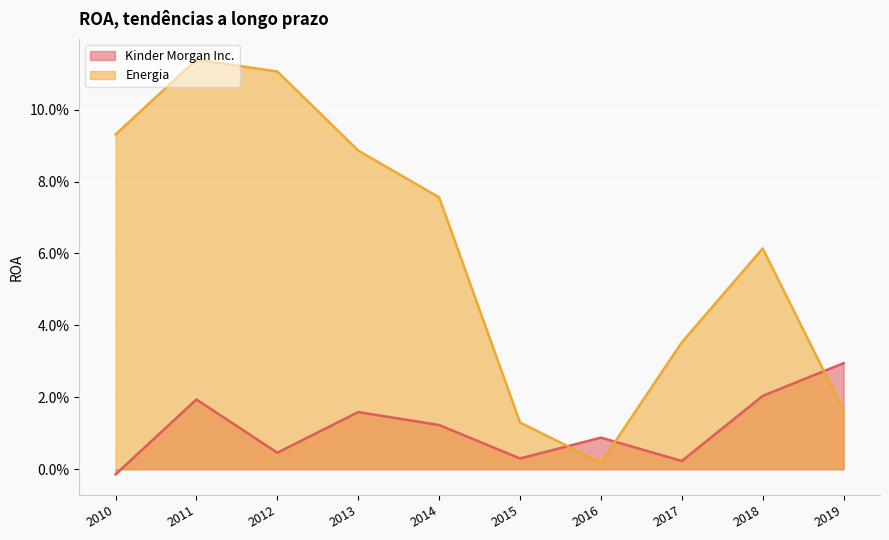

What is the highest value of the Energia series?

0.1